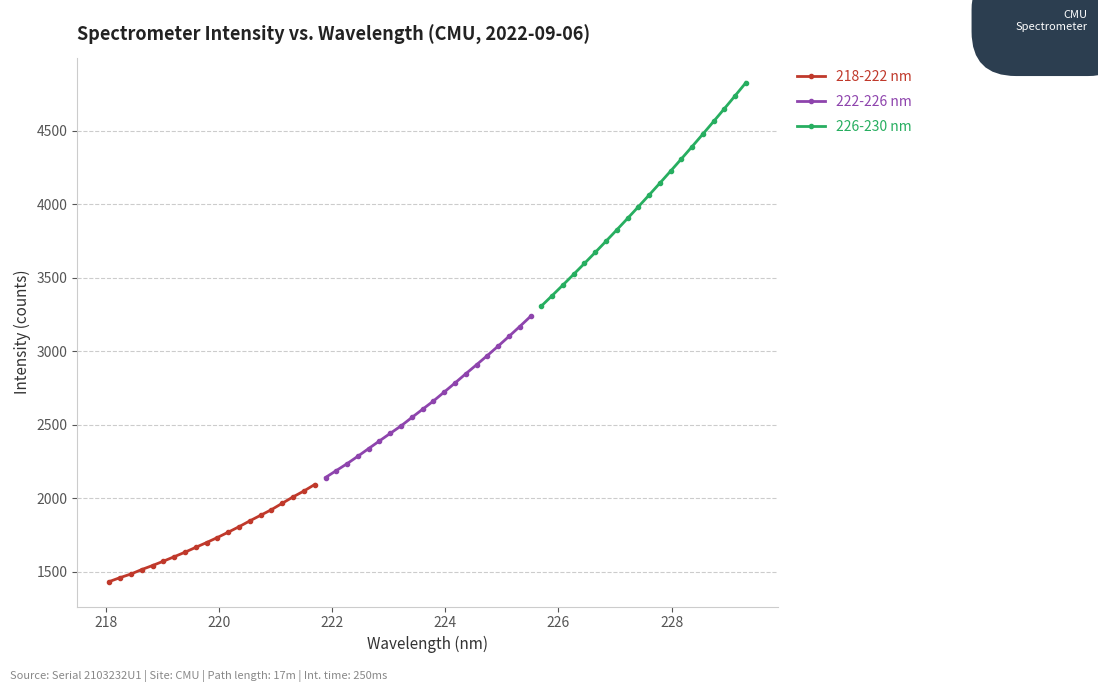

What is the minimum value for 218-222 nm?

1433.9